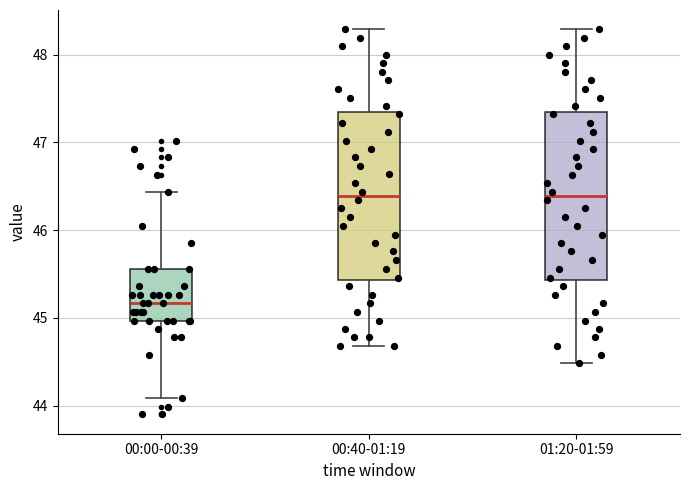

Which box has the lowest median line?

00:00-00:39